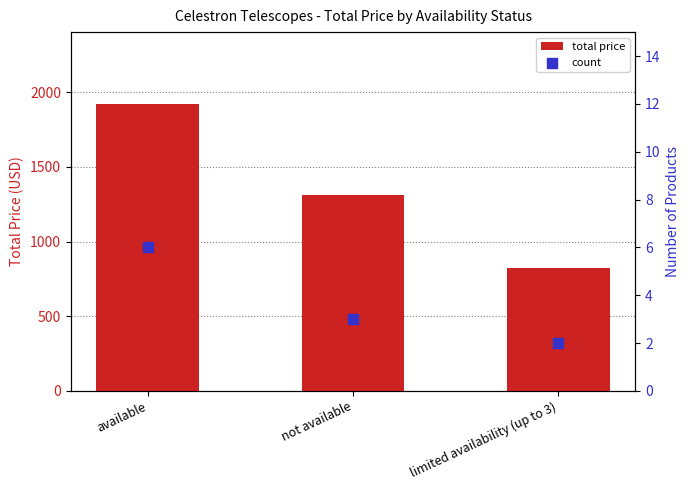

What is the total value across all series at not available?

1312.4